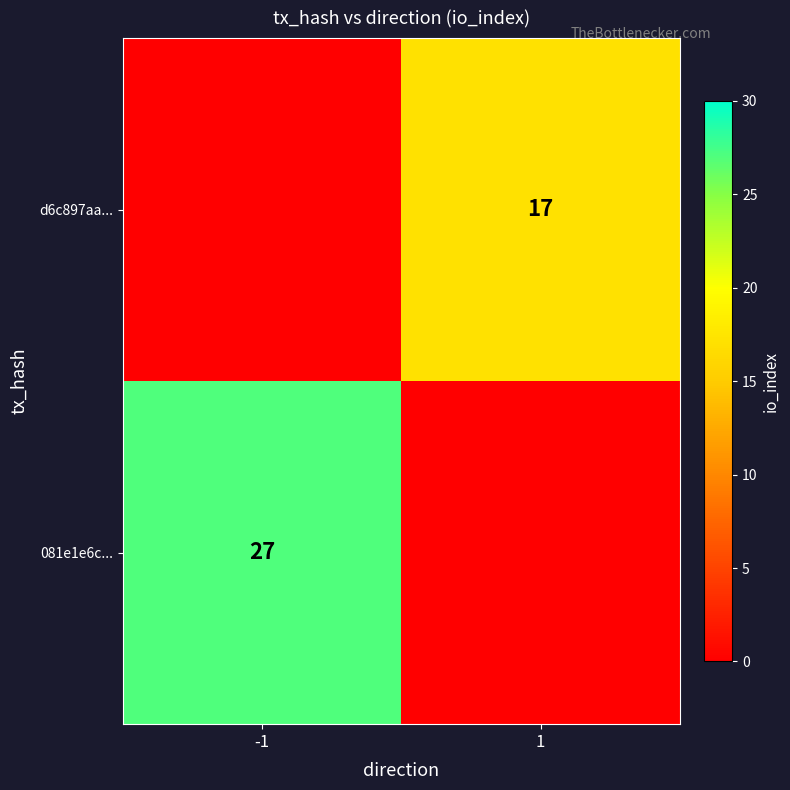

Is it true that d6c897aa... equals 29 at 1?

False